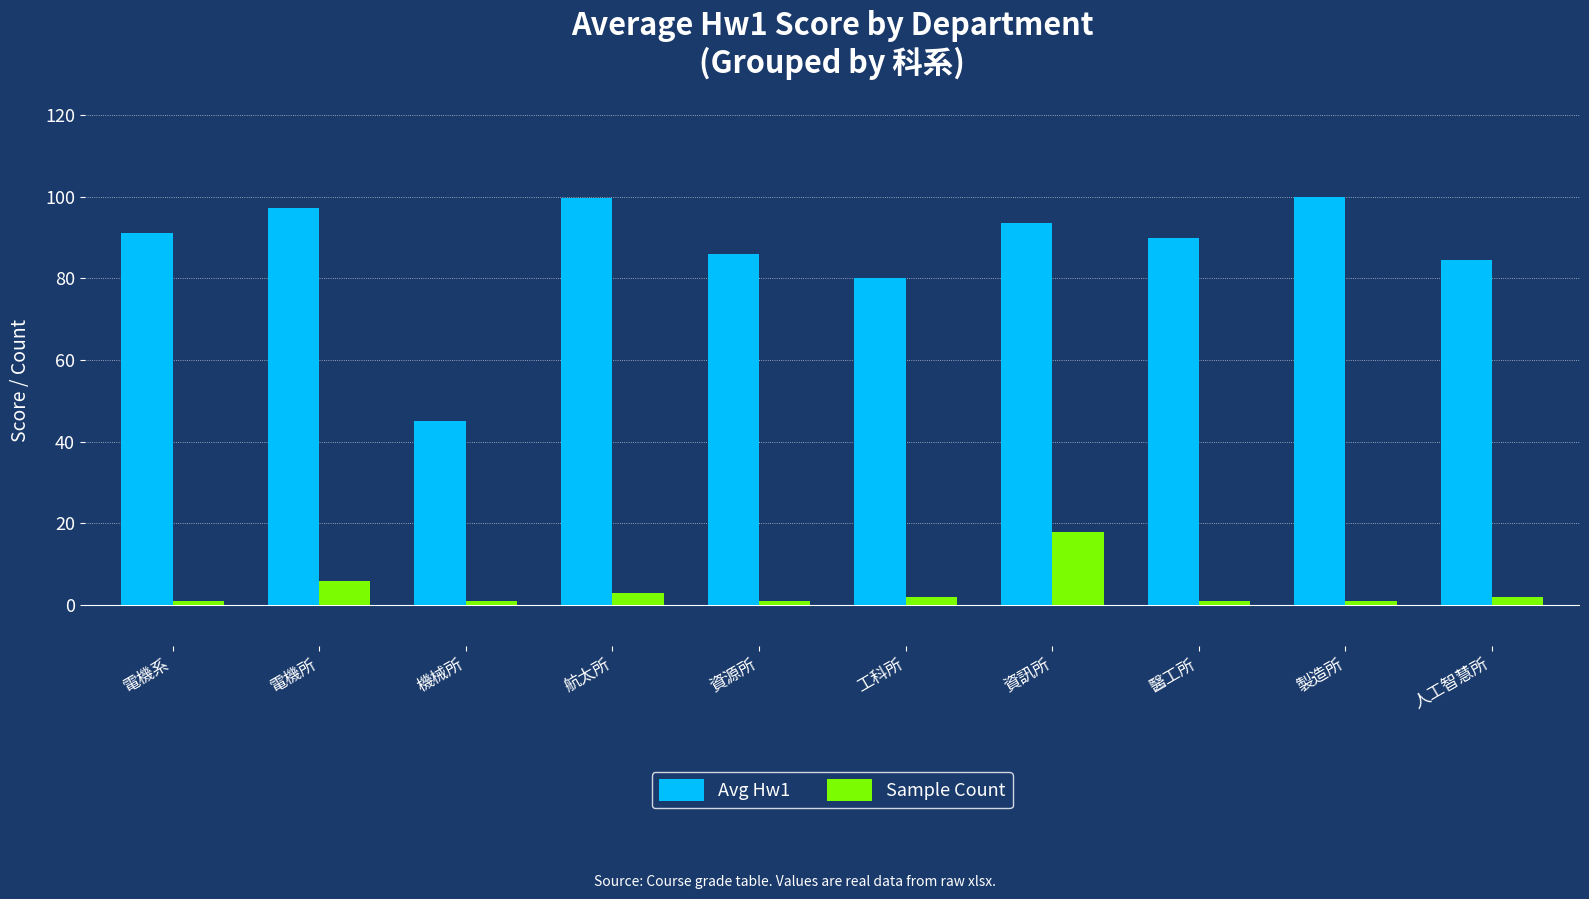

At which category is the sum across all series the highest?

資訊所